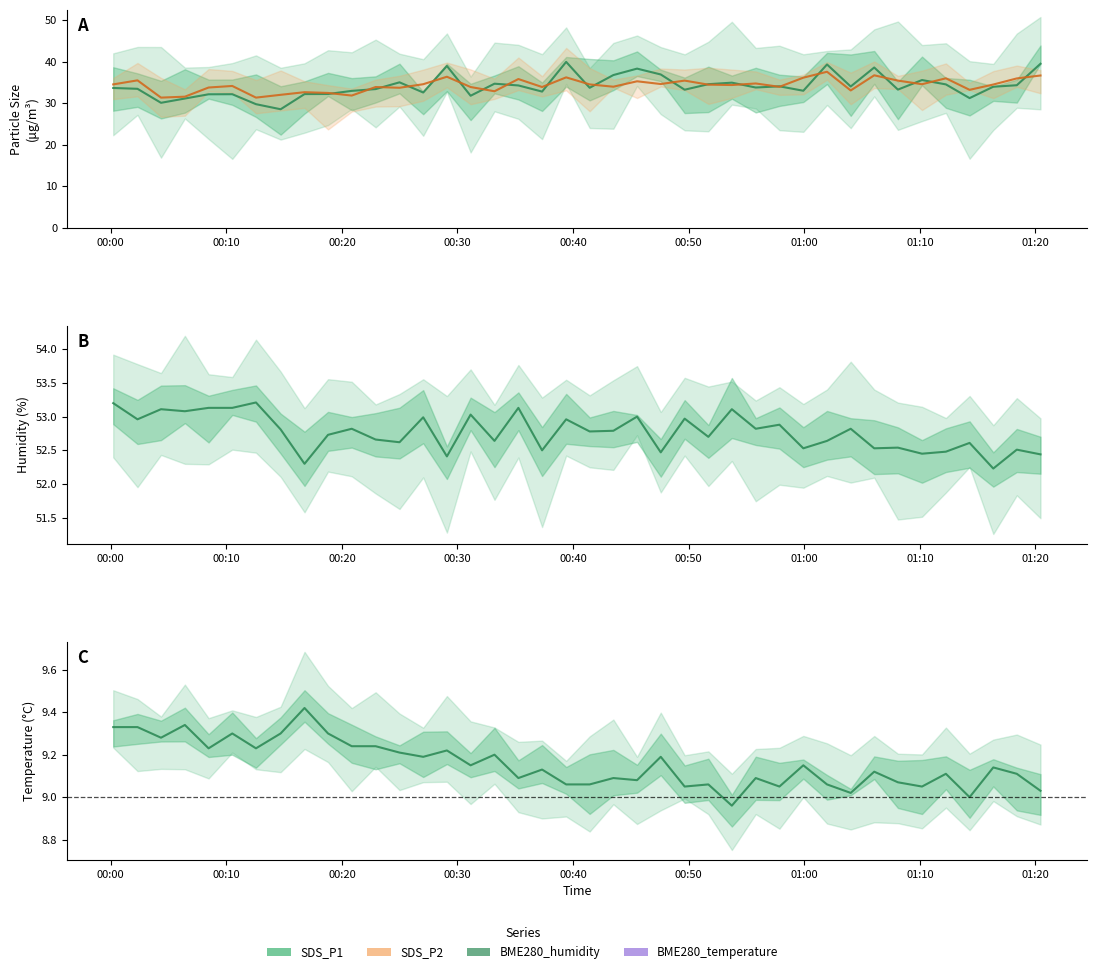

How many data points does each series have?

40